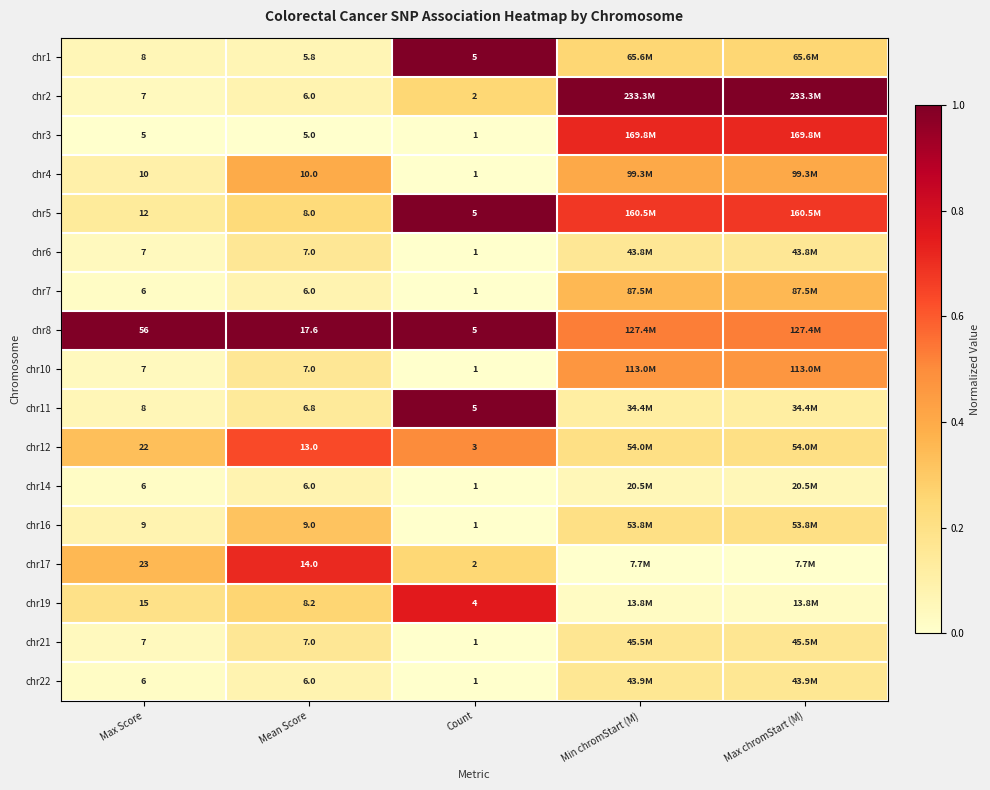

Is the value of chr8 at Mean Score greater than the value of chr1 at Max Score?

Yes